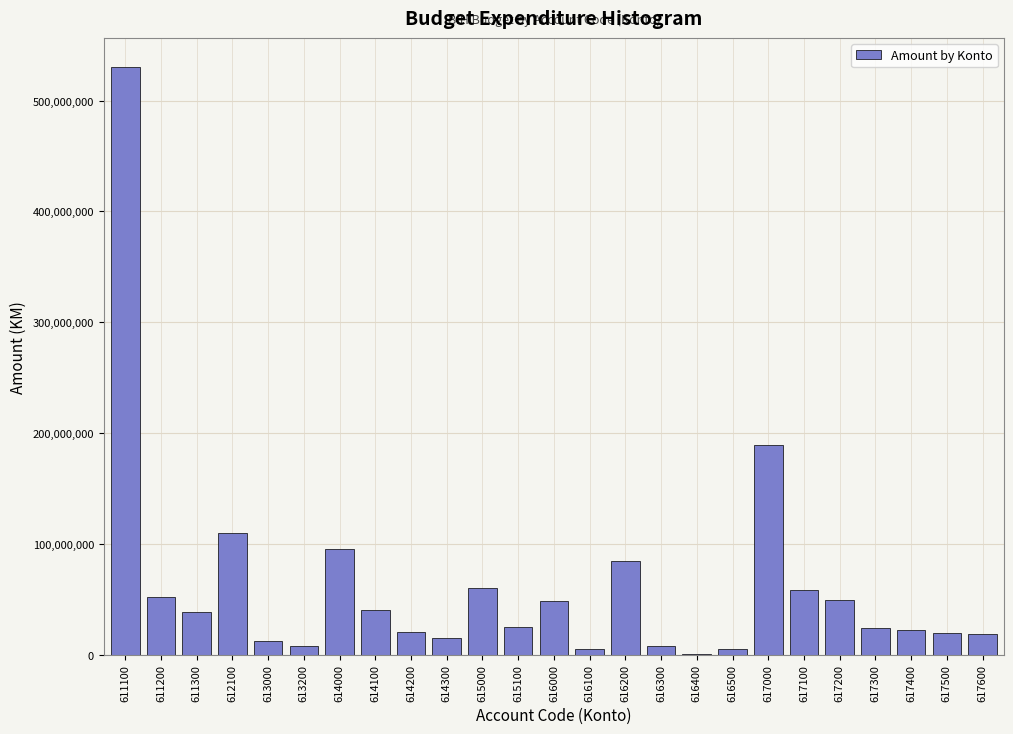

What is the greatest value displayed?

530003234